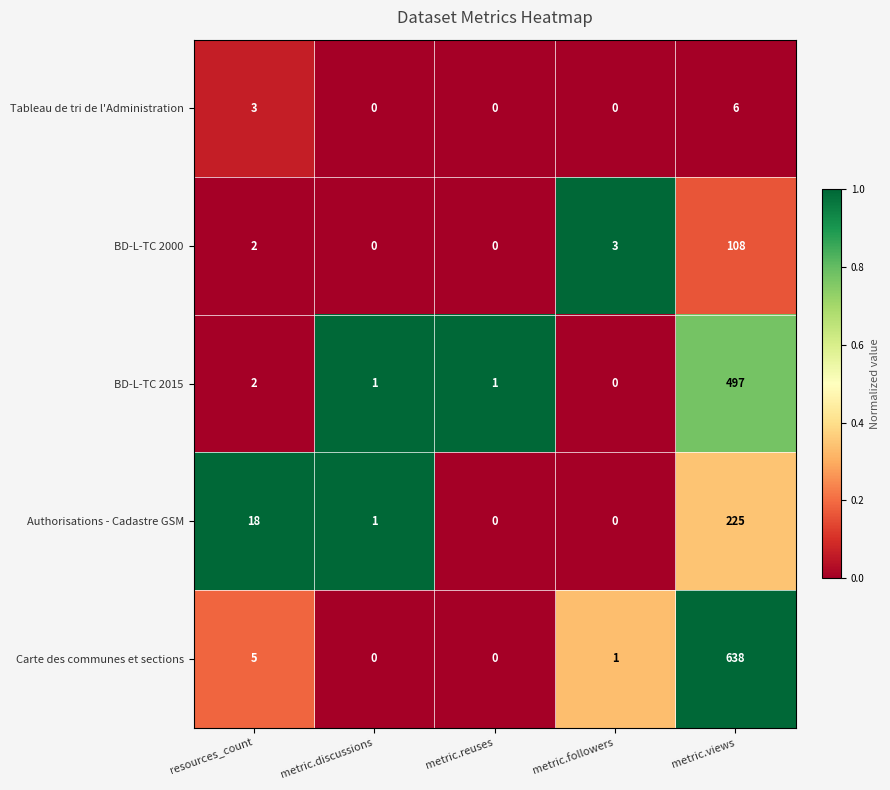

At which category is the sum across all series the highest?

metric.views